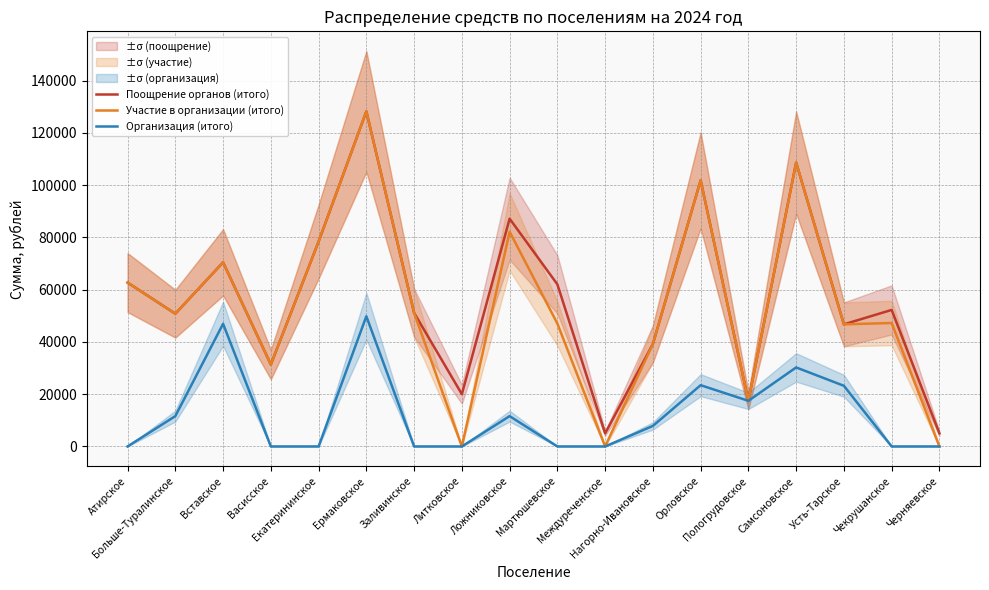

Does the chart have visible grid lines?

Yes